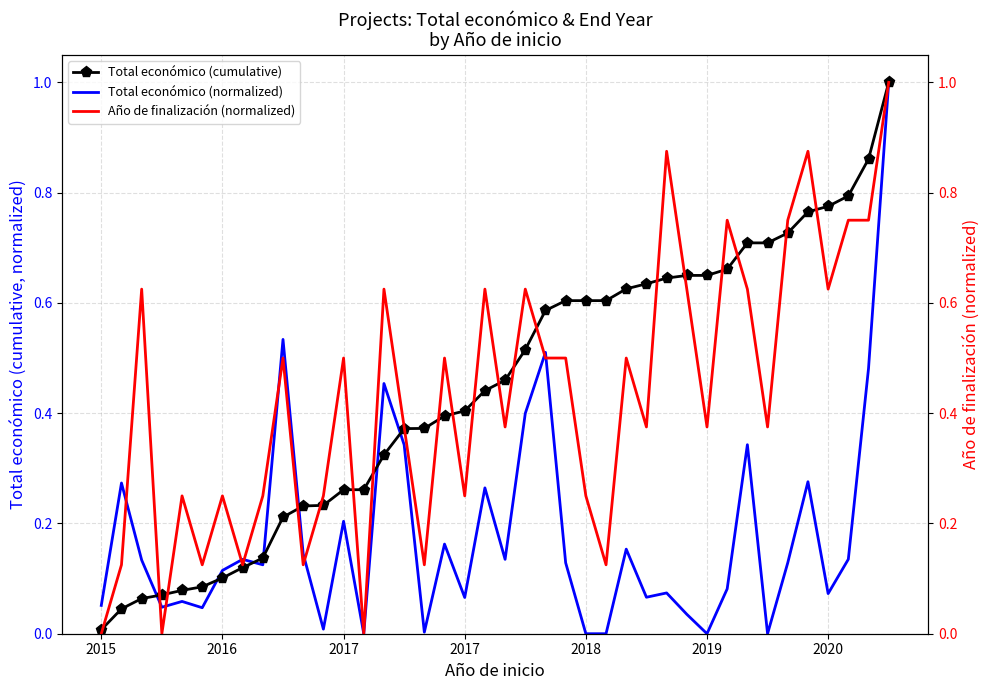

What are all the series names shown in the legend?

Total económico (cumulative), Total económico (normalized), Año de finalización (normalized)